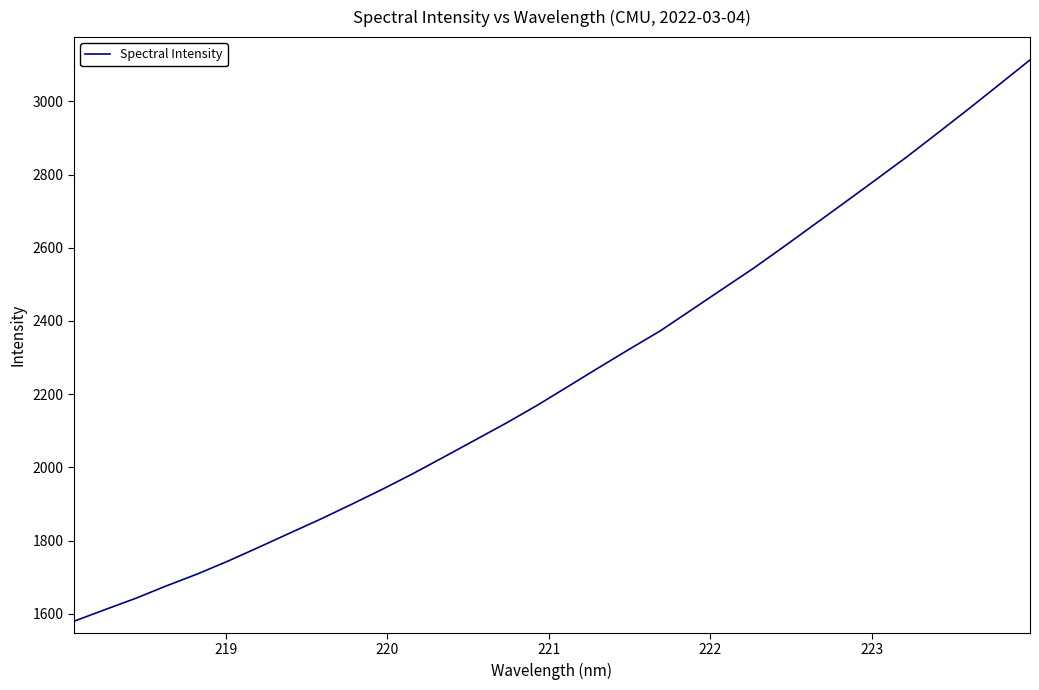

What is the difference between the maximum and second lowest values?

1501.4